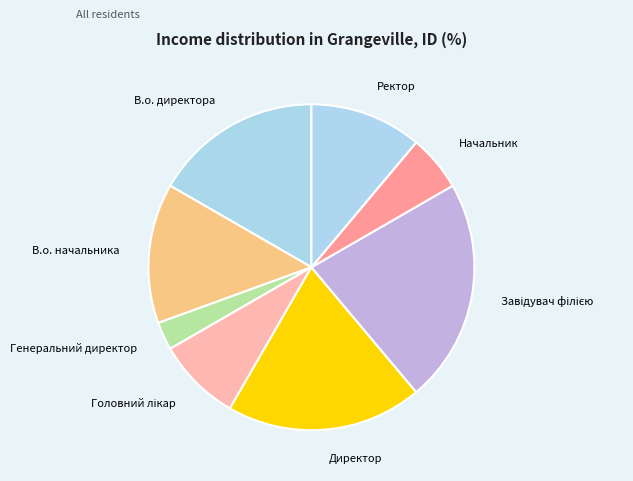

Is the sum of В.о. начальника and Ректор greater than half?

No